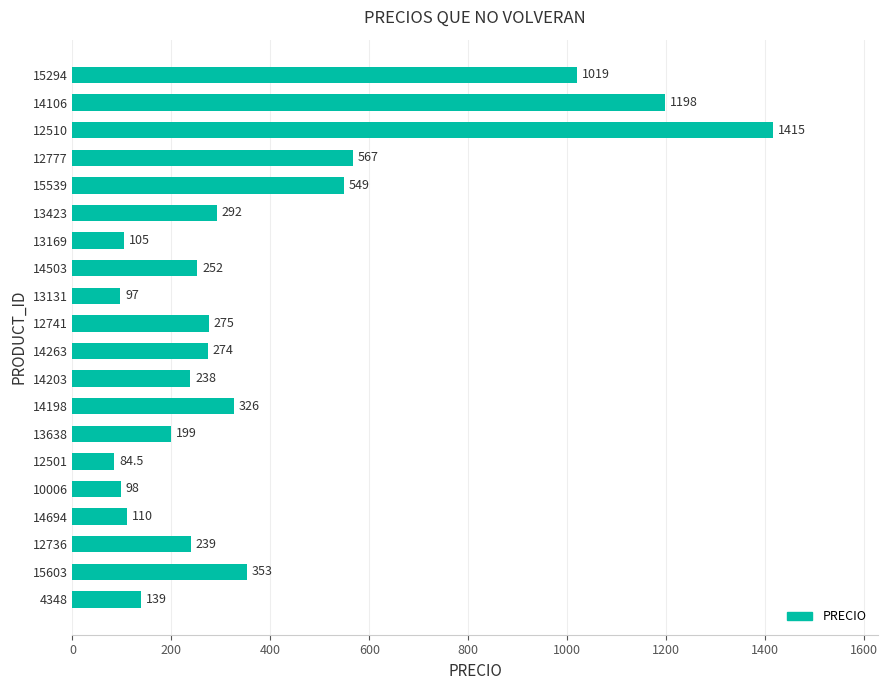

What is the maximum value shown in the chart?

1415.0